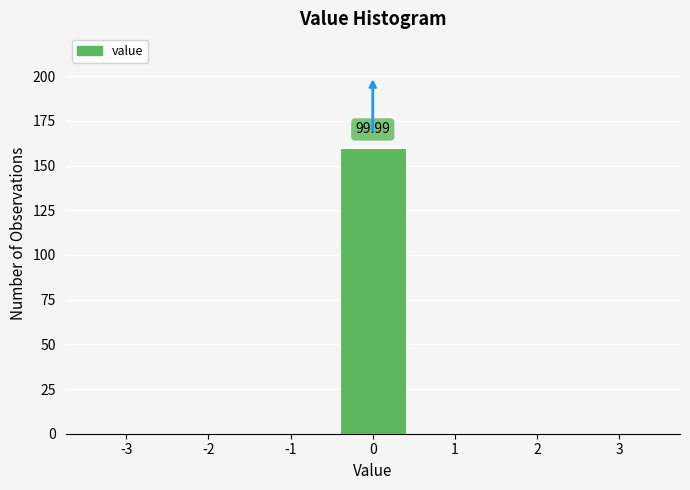

What is the sum of all values?

160